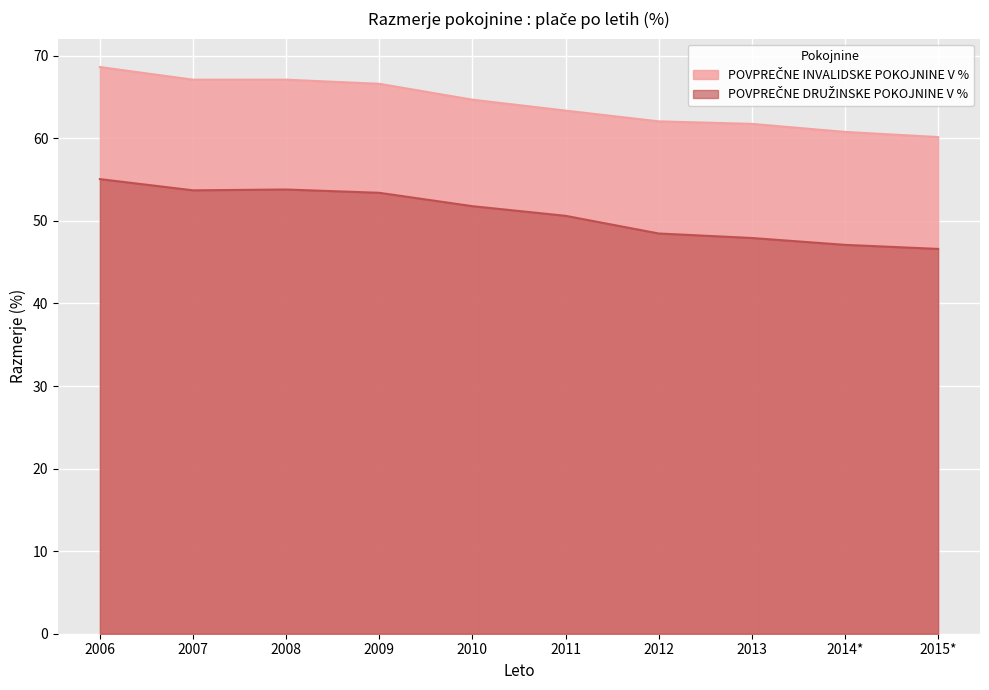

Does the chart display data point markers on the line(s)?

No